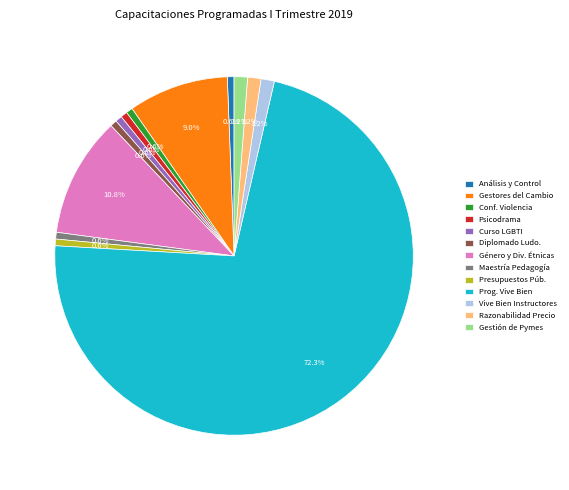

How many slices are in this pie chart?

13